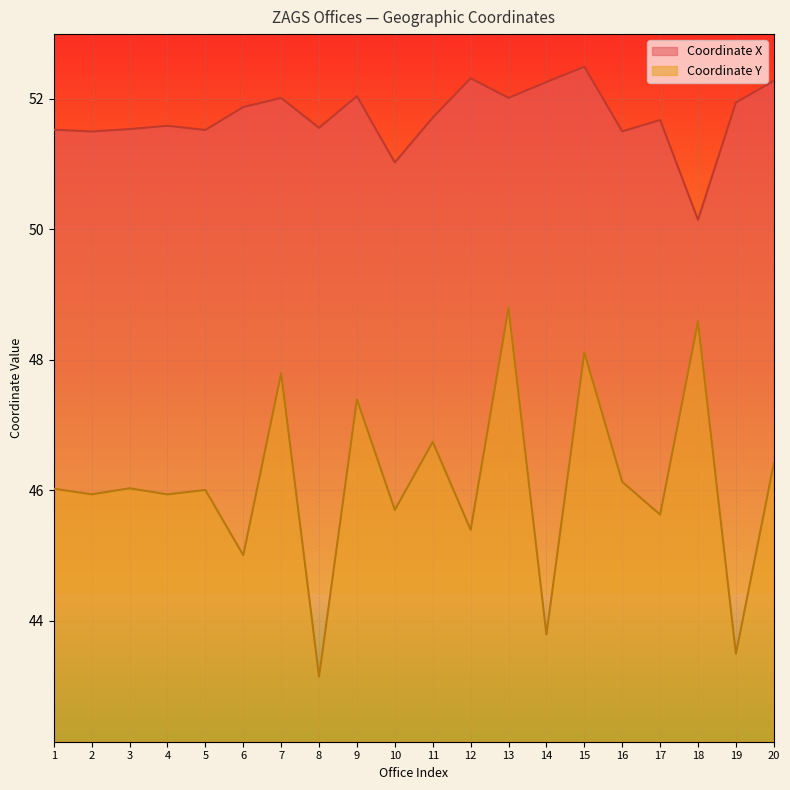

In Coordinate X, how many points are higher than both neighbors (excluding endpoints)?

6